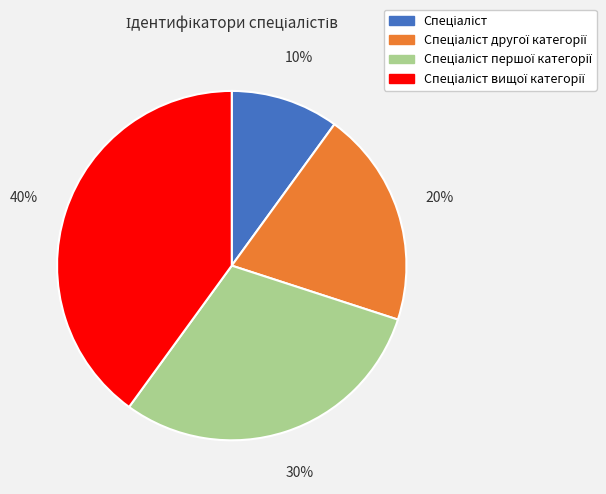

Is there a majority slice in this chart?

No